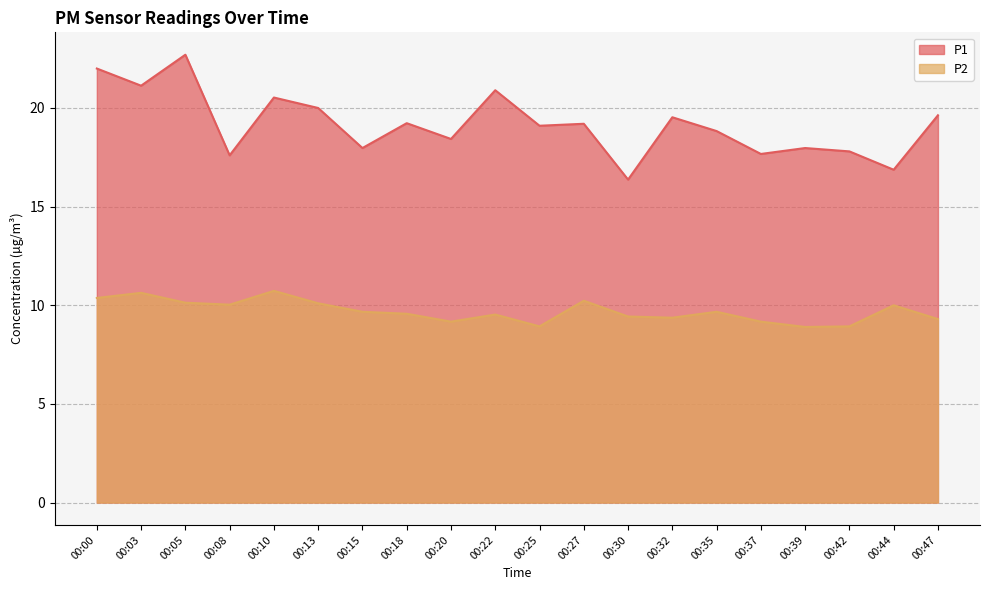

Reading left to right, extract all data points from this chart.

P1: 00:00=22.0	00:03=21.1	00:05=22.7	00:08=17.6	00:10=20.5	00:13=20.0	00:15=18.0	00:18=19.2	00:20=18.4	00:22=20.9	00:25=19.1	00:27=19.2	00:30=16.4	00:32=19.5	00:35=18.8	00:37=17.7	00:39=18.0	00:42=17.8	00:44=16.9	00:47=19.6
P2: 00:00=10.4	00:03=10.6	00:05=10.1	00:08=10.0	00:10=10.7	00:13=10.1	00:15=9.7	00:18=9.6	00:20=9.2	00:22=9.5	00:25=8.9	00:27=10.2	00:30=9.4	00:32=9.4	00:35=9.7	00:37=9.2	00:39=8.9	00:42=8.9	00:44=10.0	00:47=9.3